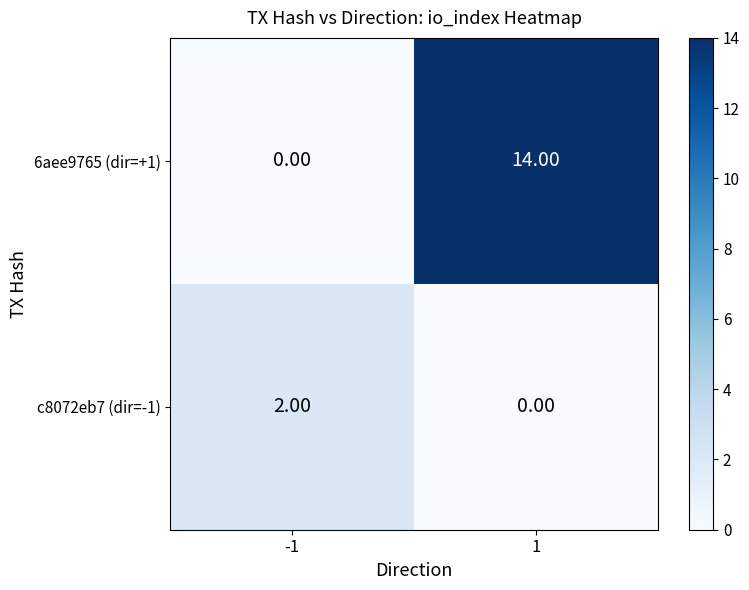

At 1, list the series in order from largest to smallest.

6aee9765 (dir=+1), c8072eb7 (dir=-1)